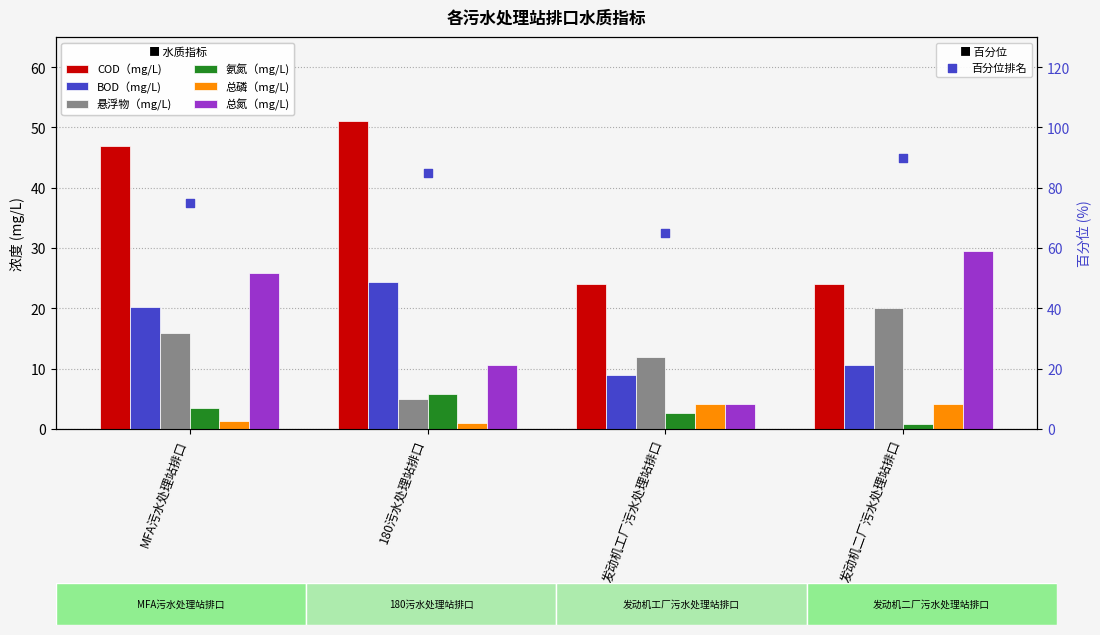

Which series contains the lowest Y value?

氨氮（mg/L)